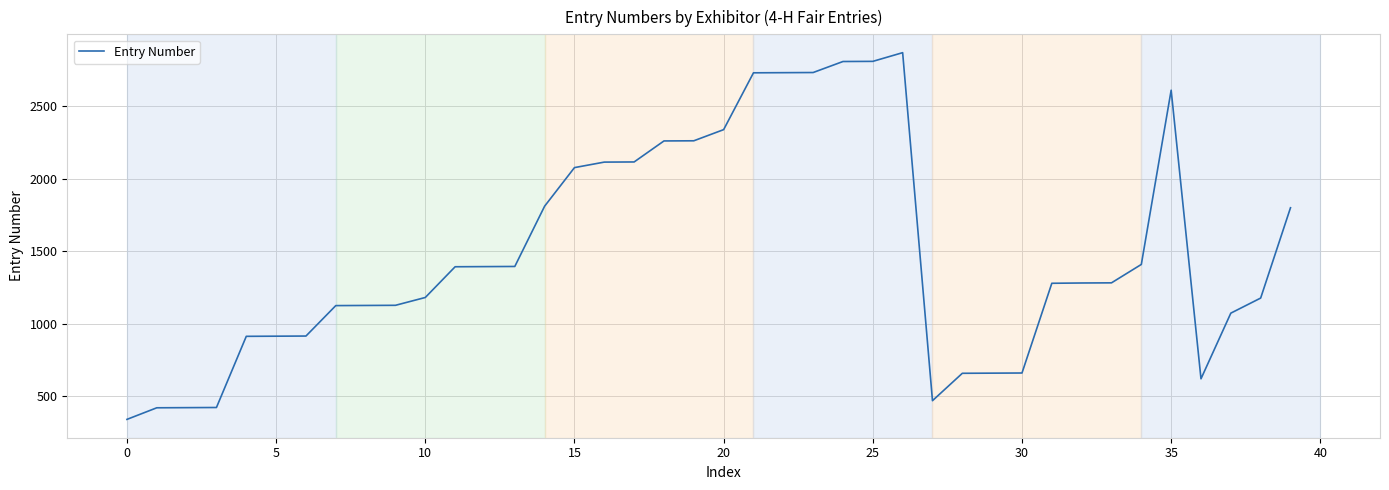

What is the minimum value shown in the chart?

339